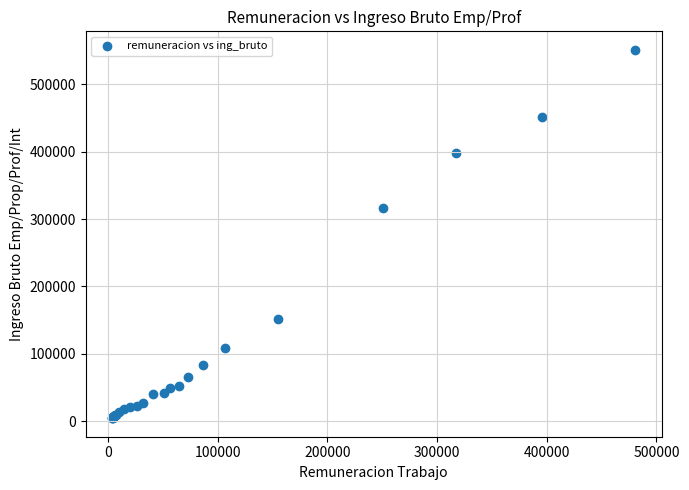

What Y value in the scatter plot is closest to 277775?

316083